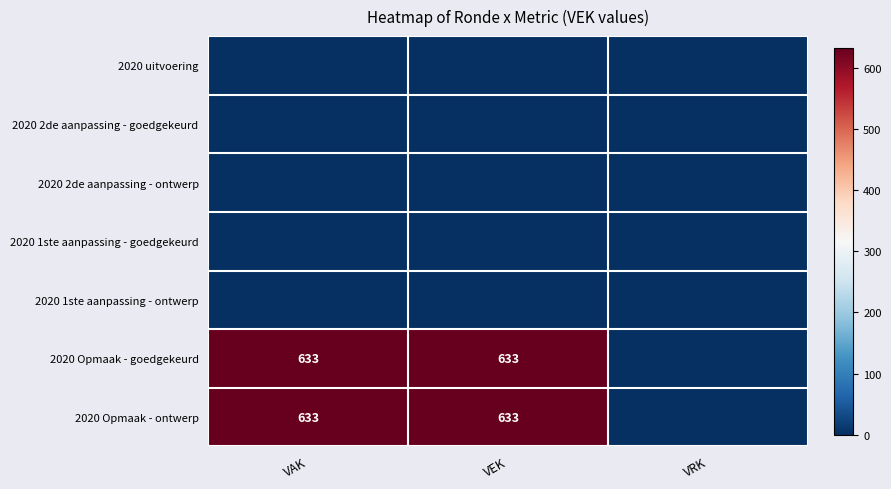

The 2020 Opmaak - ontwerp series shows 249 at VEK. True or false?

False